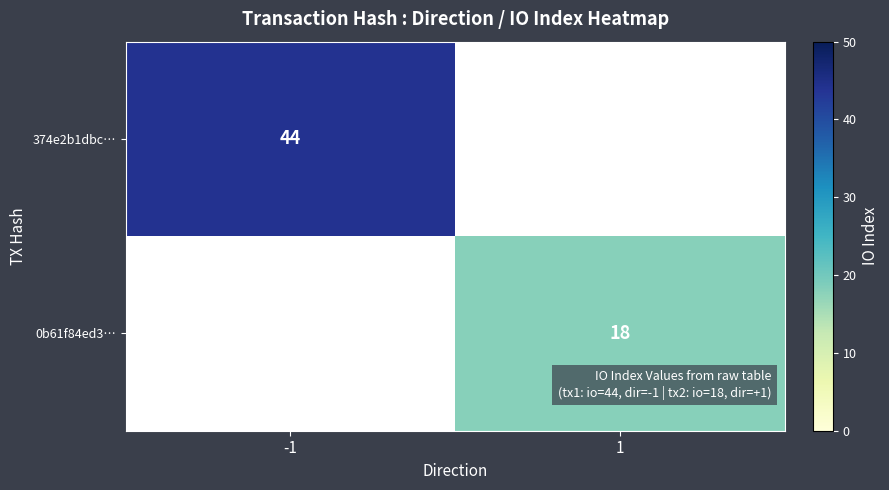

The 0b61f84ed3… series shows 18 at 1. True or false?

True